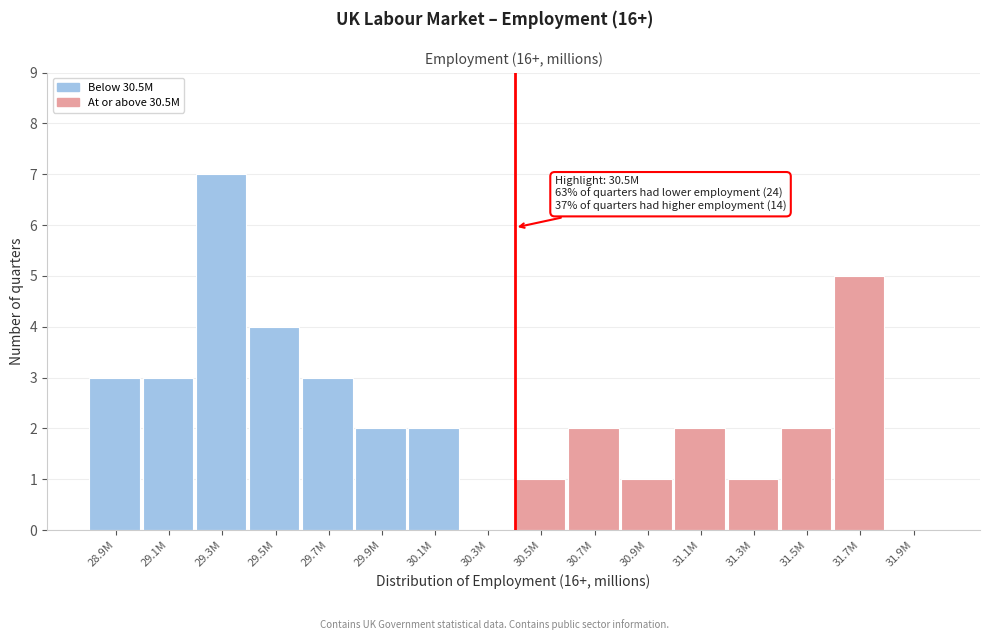

Reading left to right, what are all the values shown in this chart?

28.9M=3	29.1M=3	29.3M=7	29.5M=4	29.7M=3	29.9M=2	30.1M=2	30.3M=0	30.5M=1	30.7M=2	30.9M=1	31.1M=2	31.3M=1	31.5M=2	31.7M=5	31.9M=0